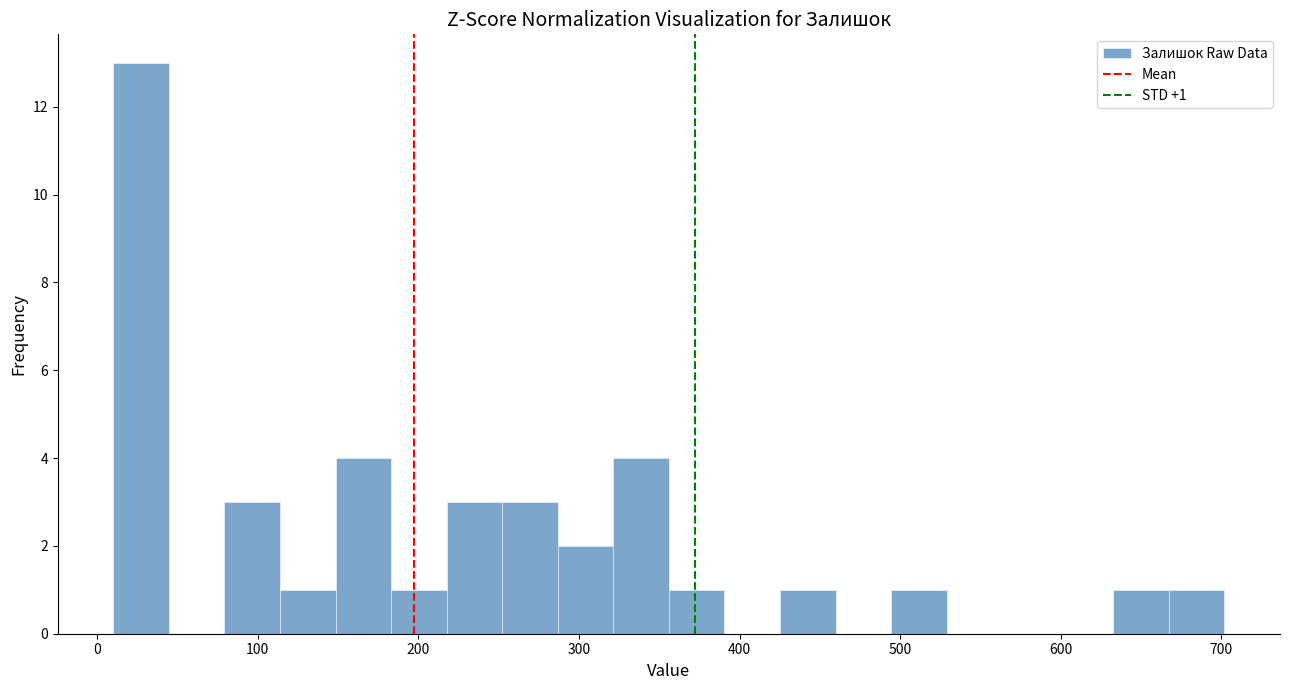

Read against the x-axis, roughly where is the centre of the tallest bar?

30